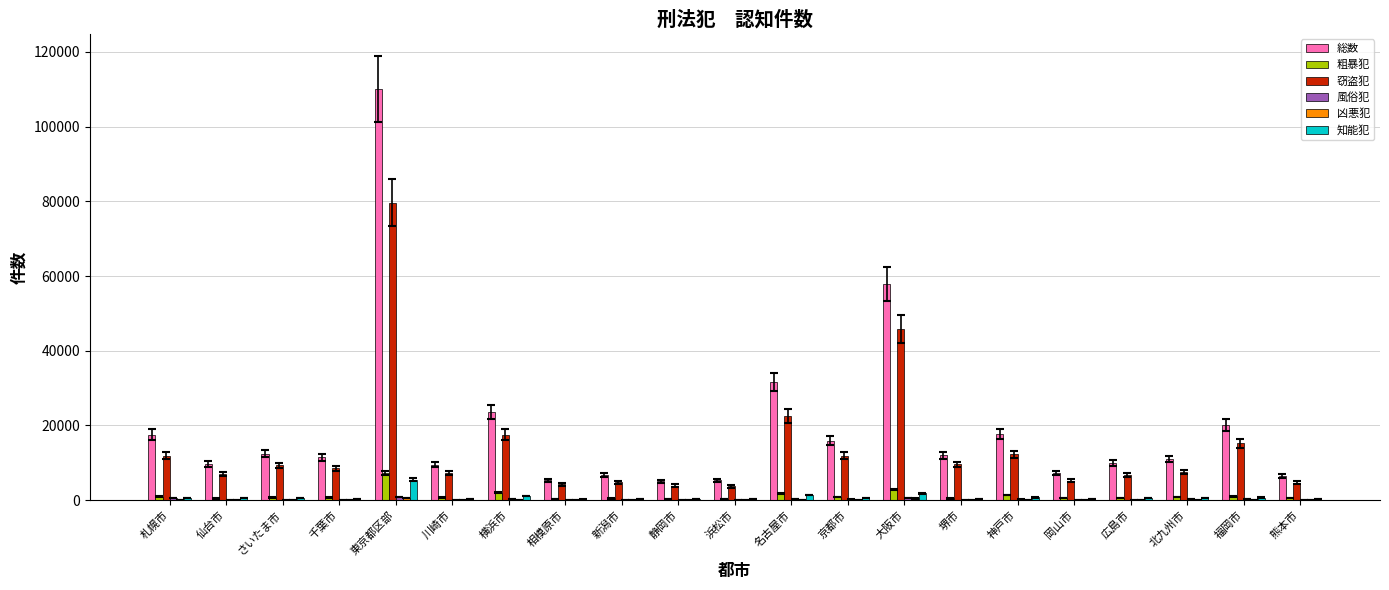

Which series has the largest total across all categories?

総数